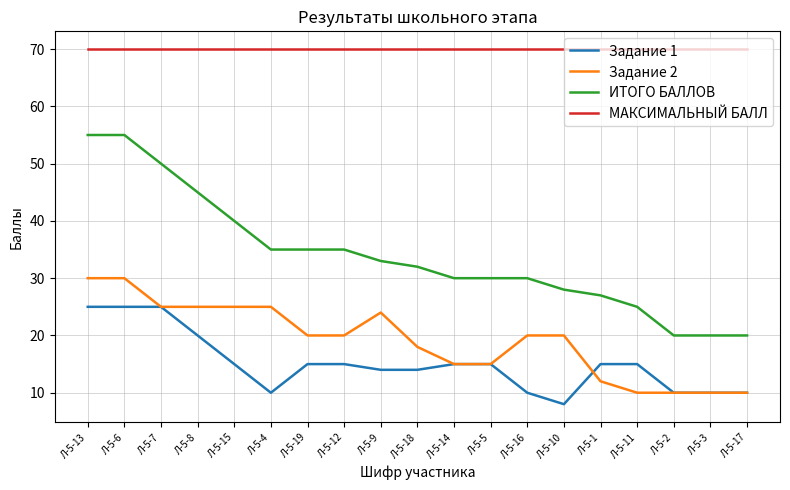

What is the difference between the second highest and minimum values in the Задание 2 series?

20